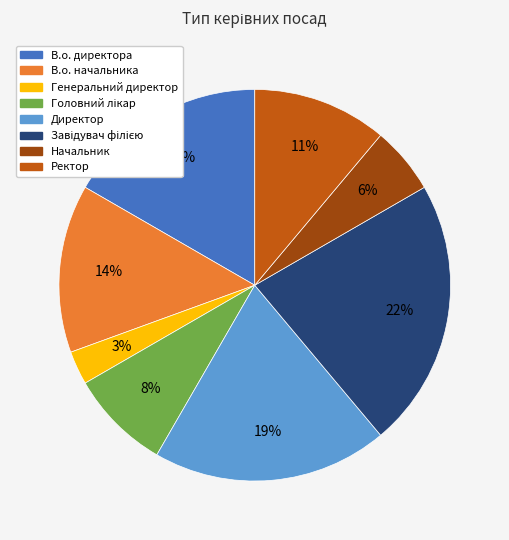

Approximately how many times larger is the value at Генеральний директор compared to Начальник?

0.5